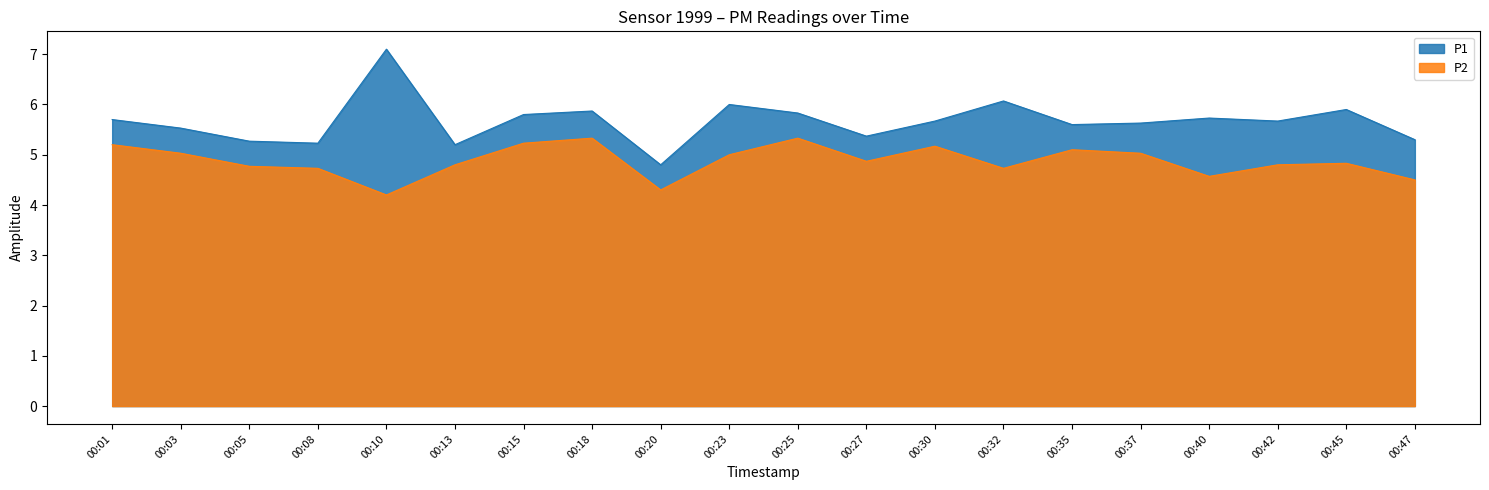

What is the difference between the P1 values at 00:37 and 00:32?

0.4